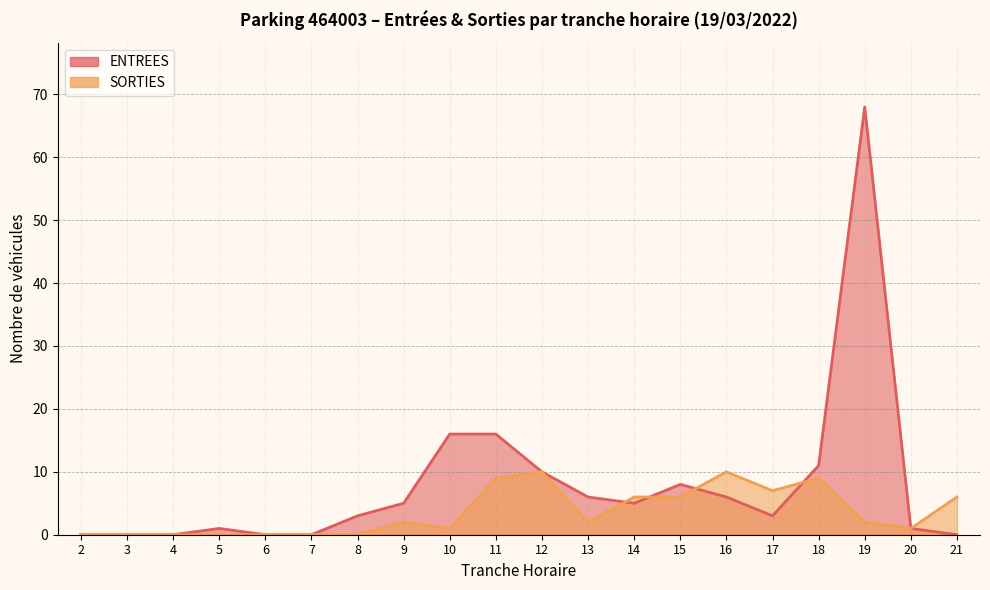

Which series has the largest total across all categories?

ENTREES_pts